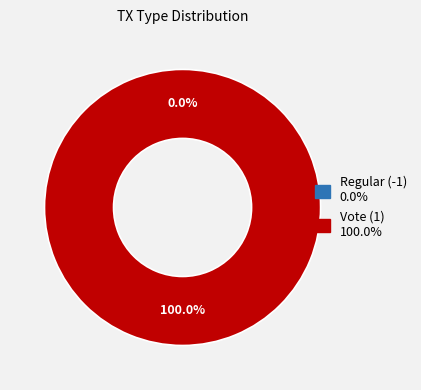

To the nearest percent, what is the average slice percentage?

50%